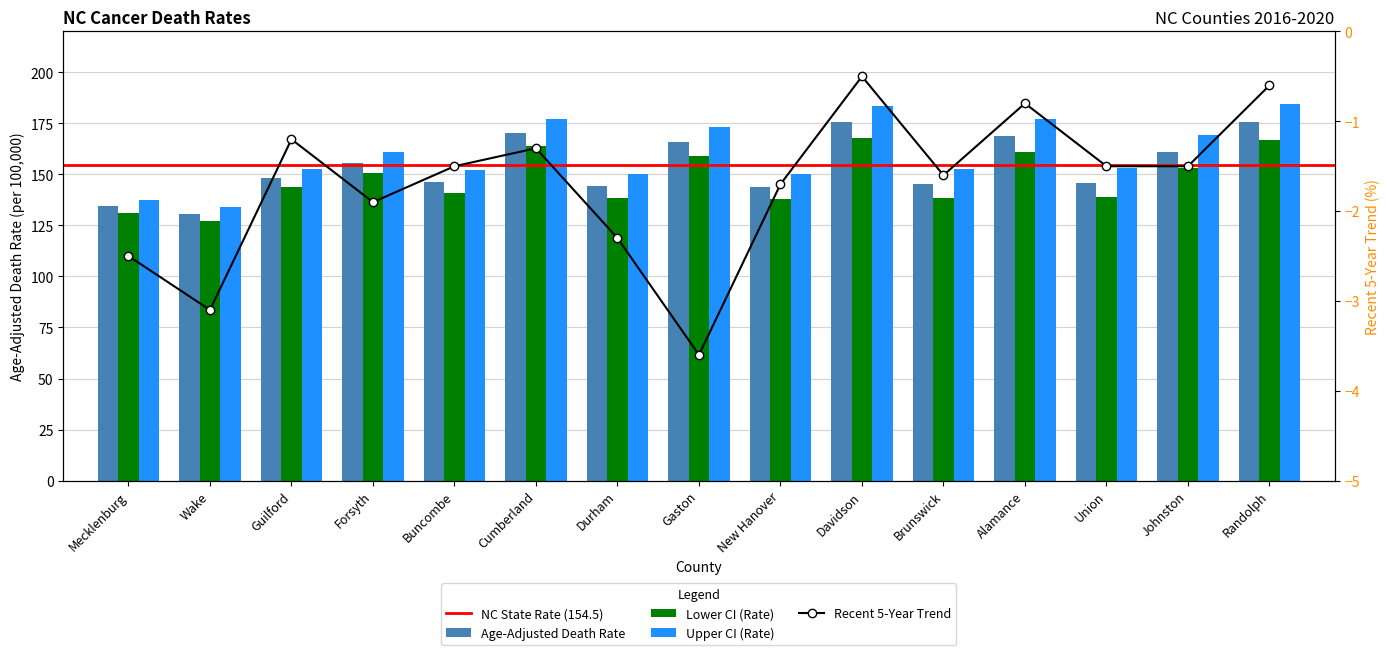

What is the total value across all series at Durham?

430.4